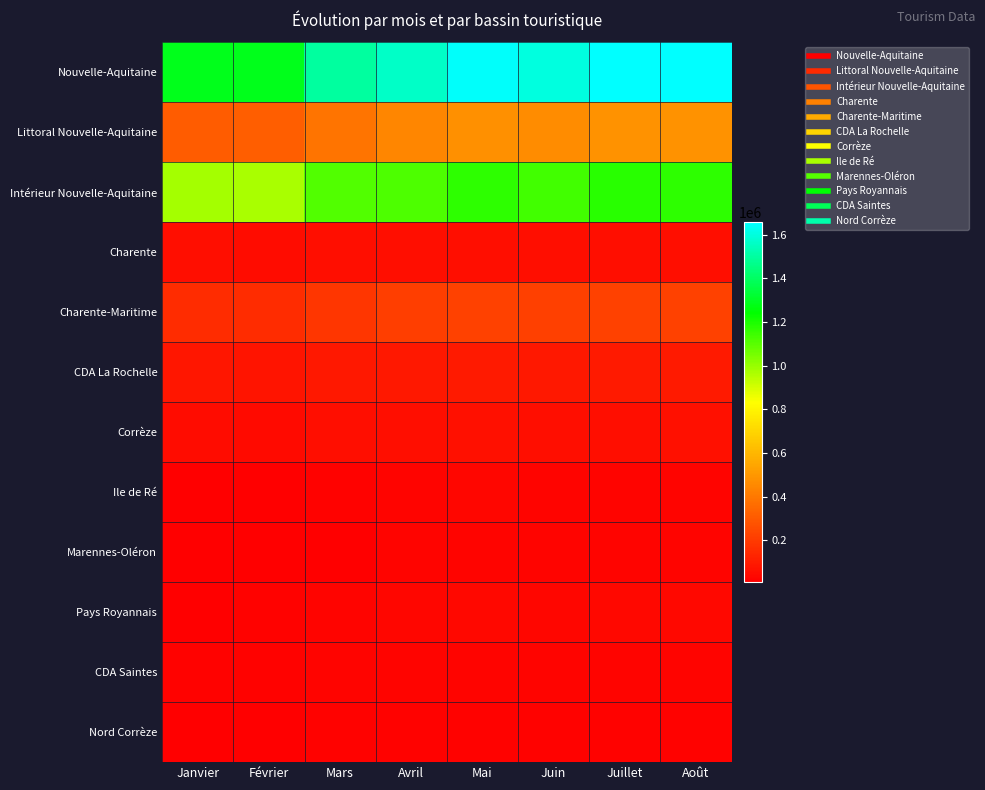

Reading left to right, list all the values displayed in this chart.

Nouvelle-Aquitaine: Janvier=1283711	Février=1285395	Mars=1495798	Avril=1561884	Mai=1643670	Juin=1599298	Juillet=1655471	Août=1652376
Littoral Nouvelle-Aquitaine: Janvier=306511	Février=313301	Mars=385355	Avril=442859	Mai=473719	Juin=464010	Juillet=481386	Août=482126
Intérieur Nouvelle-Aquitaine: Janvier=977200	Février=972094	Mars=1110443	Avril=1119025	Mai=1169951	Juin=1135288	Juillet=1174085	Août=1170250
Charente: Janvier=52906	Février=49308	Mars=55100	Avril=54952	Mai=56842	Juin=55288	Juillet=57217	Août=56083
Charente-Maritime: Janvier=152928	Février=155234	Mars=184627	Avril=212493	Mai=225574	Juin=216793	Juillet=224677	Août=224584
CDA La Rochelle: Janvier=80994	Février=76853	Mars=88489	Avril=88527	Mai=91637	Juin=88562	Juillet=91654	Août=91578
Corrèze: Janvier=46891	Février=46246	Mars=53920	Avril=56415	Mai=59411	Juin=57329	Juillet=59052	Août=59413
Ile de Ré: Janvier=8335	Février=10930	Mars=16527	Avril=25846	Mai=28086	Juin=25800	Juillet=26649	Août=26649
Marennes-Oléron: Janvier=7731	Février=7945	Mars=10582	Avril=20736	Mai=23161	Juin=22530	Juillet=23281	Août=23281
Pays Royannais: Janvier=13471	Février=16676	Mars=21127	Avril=30200	Mai=33884	Juin=32678	Juillet=34084	Août=34084
CDA Saintes: Janvier=20117	Février=19733	Mars=22097	Avril=21540	Mai=22258	Juin=21480	Juillet=22196	Août=22196
Nord Corrèze: Janvier=11751	Février=12520	Mars=15689	Avril=16403	Mai=17045	Juin=16628	Juillet=16736	Août=17049